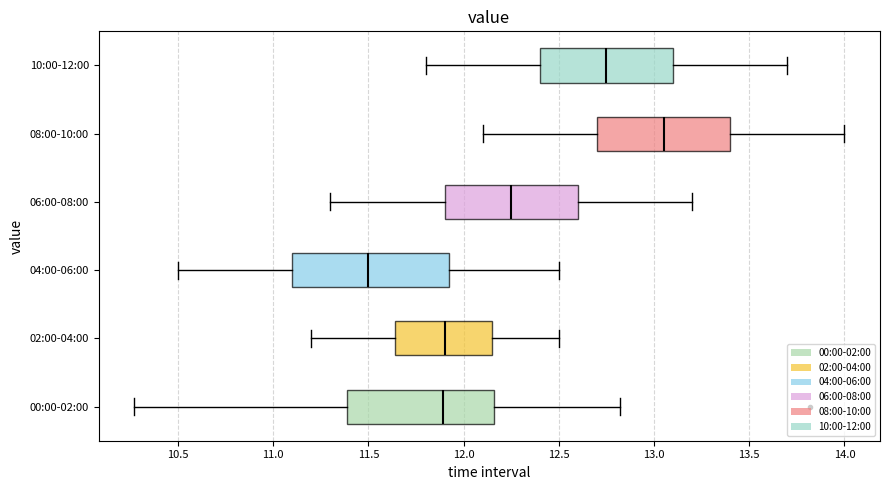

Which box is the widest, from its left edge to its right edge?

04:00-06:00